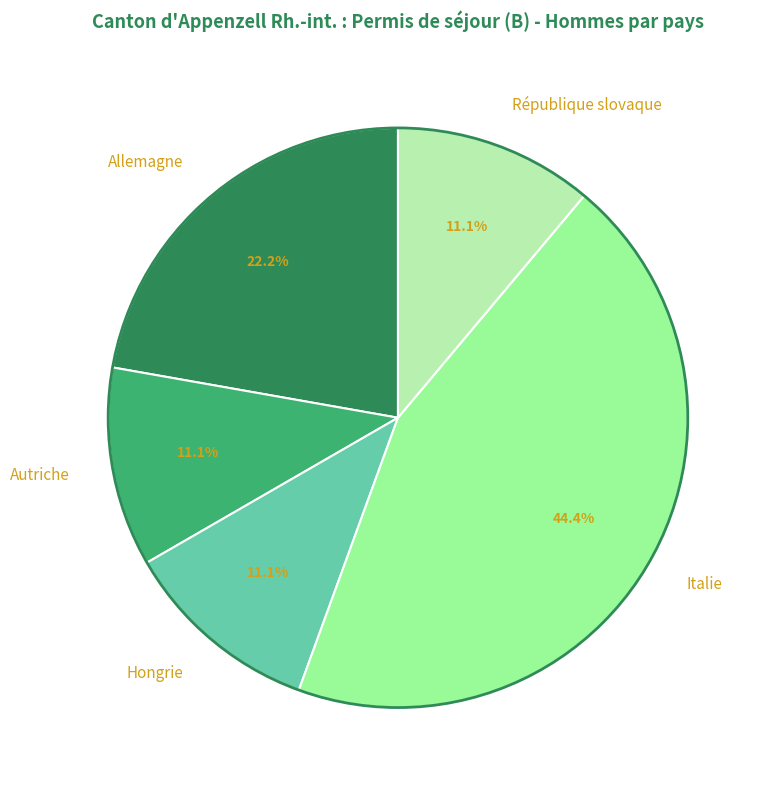

What is the ratio of the value at Autriche to the value at Hongrie?

1.0